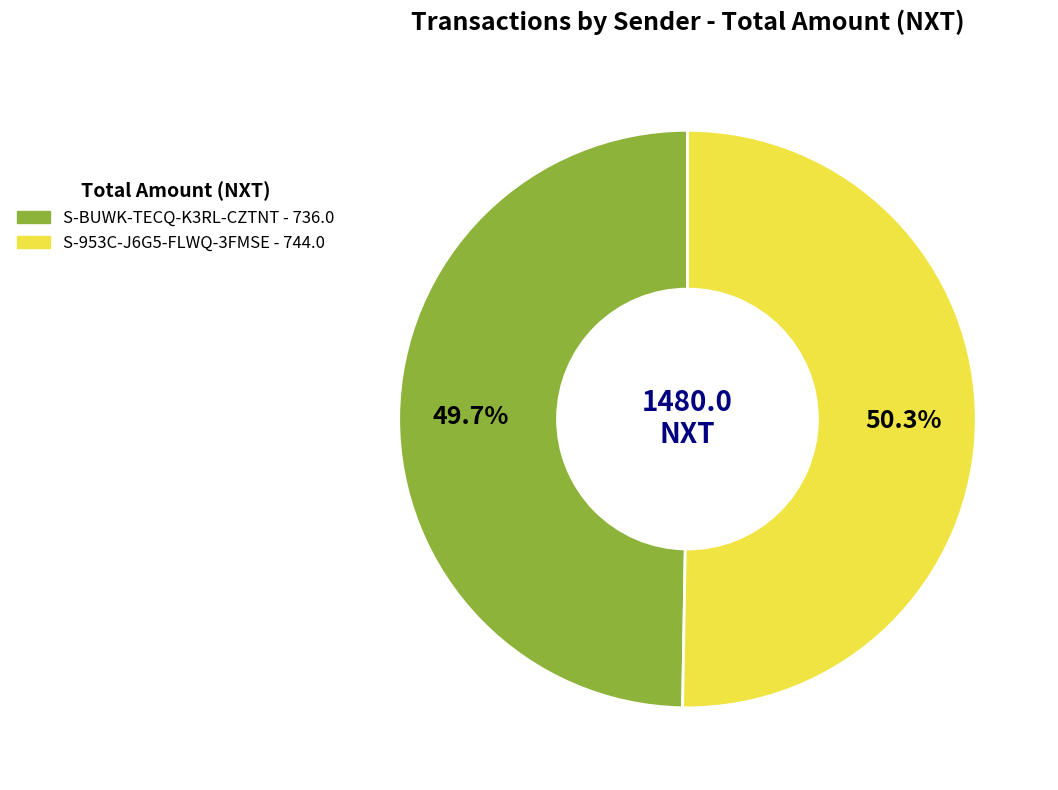

Rank the categories by value from highest to lowest.

S-953C-J6G5-FLWQ-3FMSE, S-BUWK-TECQ-K3RL-CZTNT